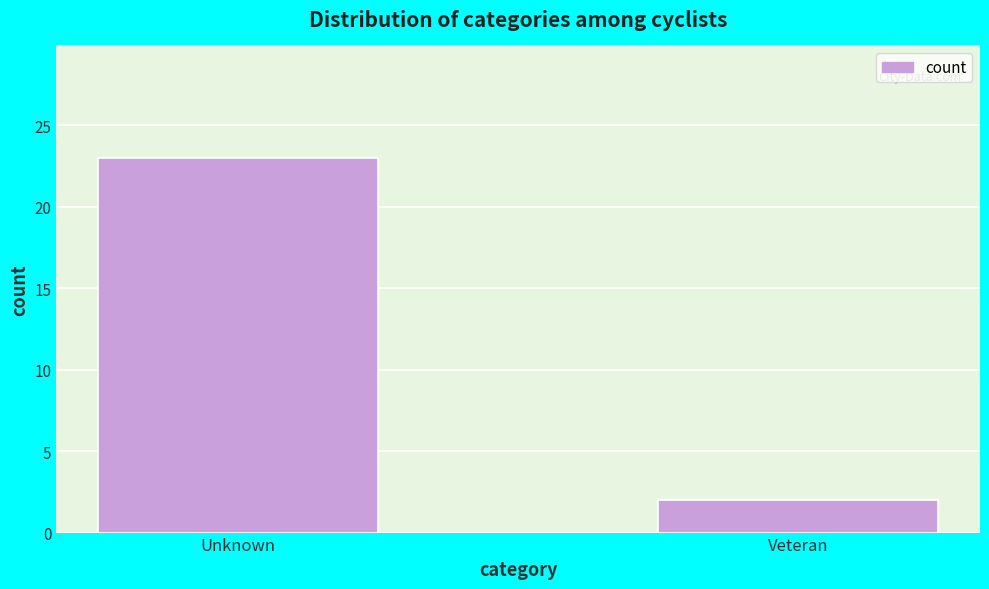

Reading left to right, list all the values displayed in this chart.

23	2